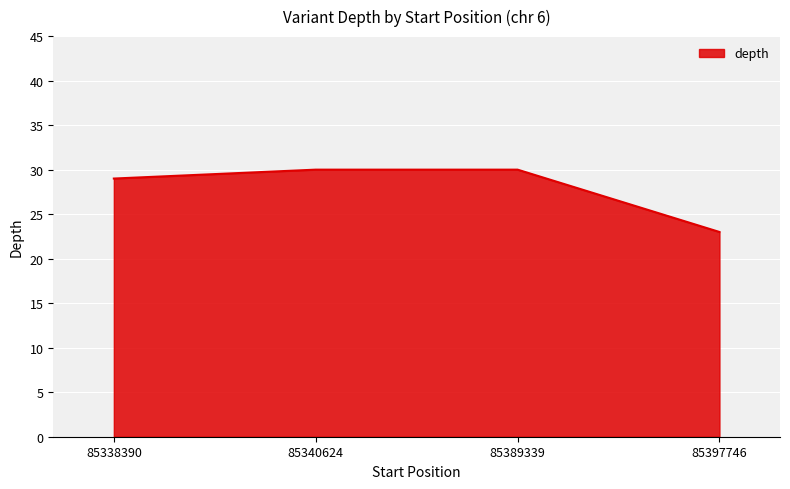

Reading right to left, transcribe all the data shown in this chart.

23	30	30	29